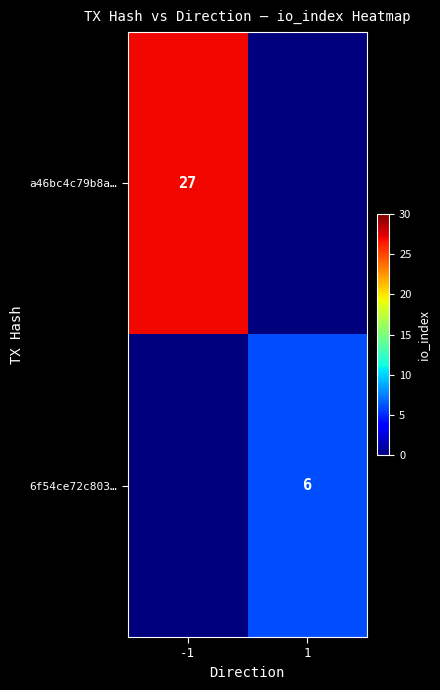

The a46bc4c79b8a… series shows 27 at -1. True or false?

True